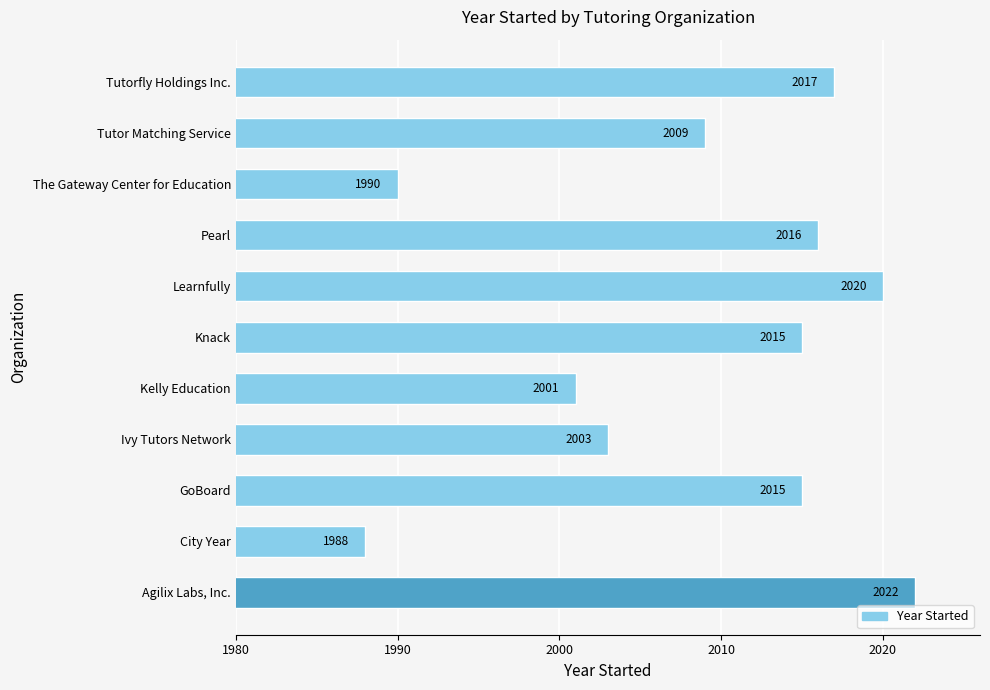

What is the sum of the values at Tutor Matching Service and Ivy Tutors Network?

4012